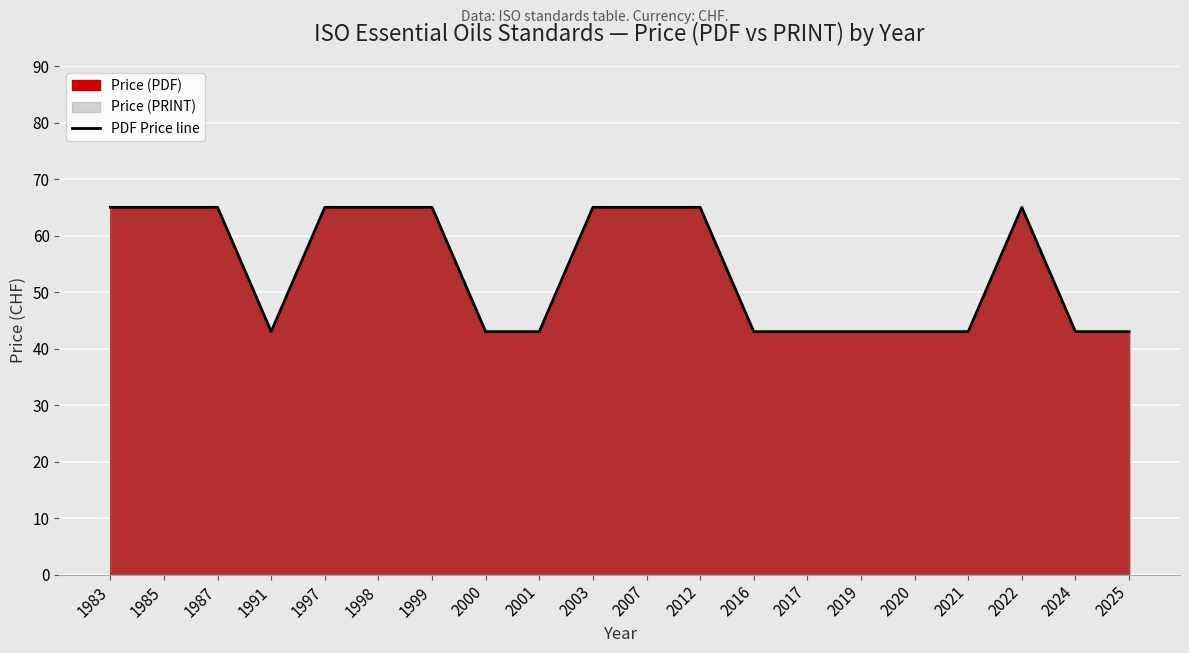

How many interior local valleys (lower than both neighbors) does the data have?

1